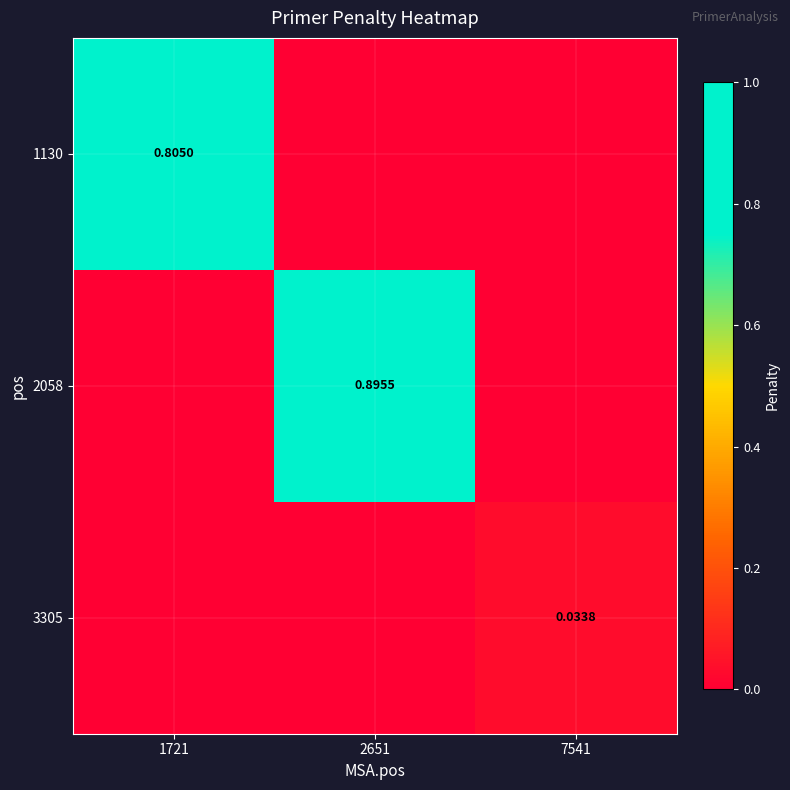

The value of 3305 at 7541 is 0.1. True or false?

False